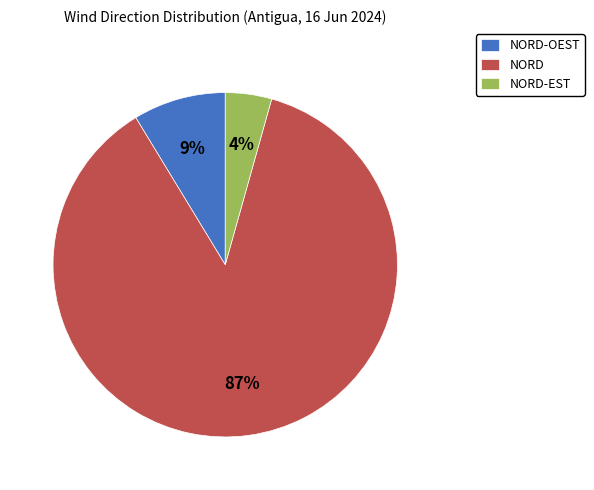

Rank the categories by value from lowest to highest.

NORD-EST, NORD-OEST, NORD